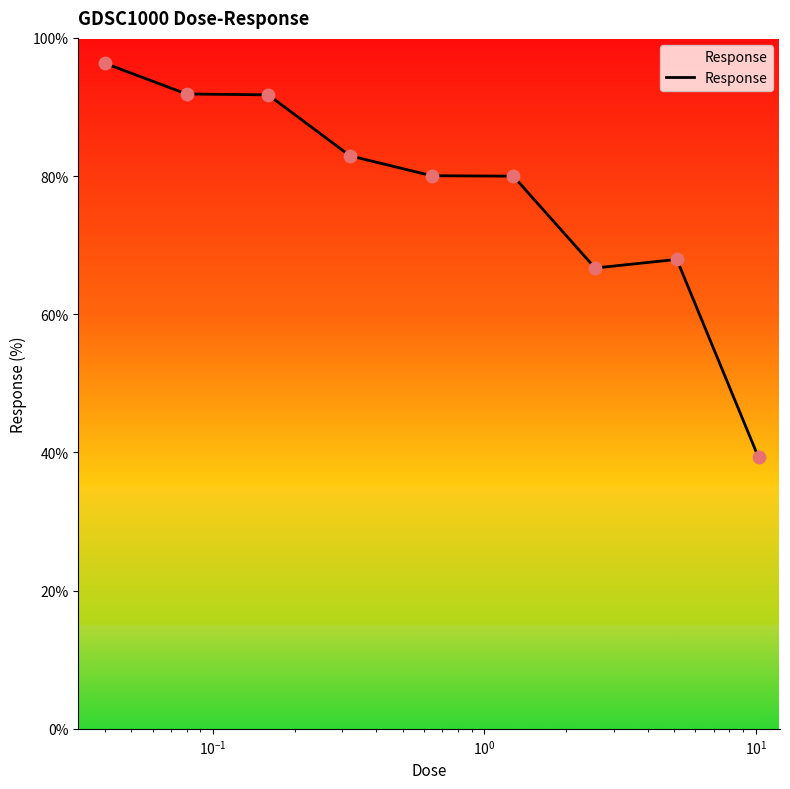

What is the maximum value shown in the chart?

96.3